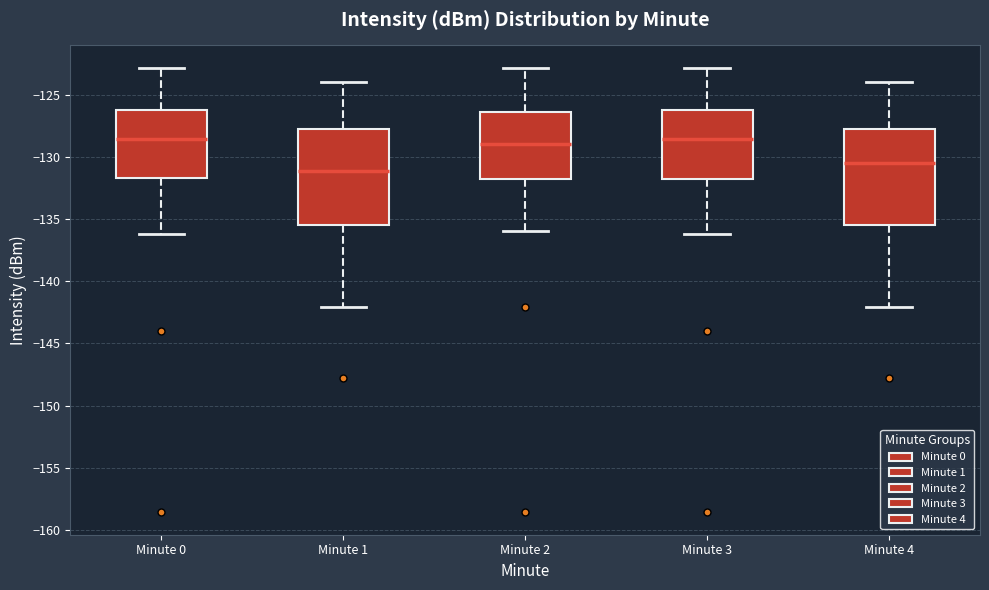

Reading left to right, transcribe this box plot: for each box, give where its median line is, the range the box spans, and where its two whiskers end, as read against the y-axis. The values are not printed on the chart, so give them approximately, as read against the axis.

Minute 0: median -128.5, box -131.5 to -126.0, whiskers -136.0 to -123.0
Minute 1: median -131.0, box -135.5 to -127.5, whiskers -142.0 to -124.0
Minute 2: median -129.0, box -132.0 to -126.5, whiskers -136.0 to -123.0
Minute 3: median -128.5, box -132.0 to -126.0, whiskers -136.0 to -123.0
Minute 4: median -130.5, box -135.5 to -127.5, whiskers -142.0 to -124.0